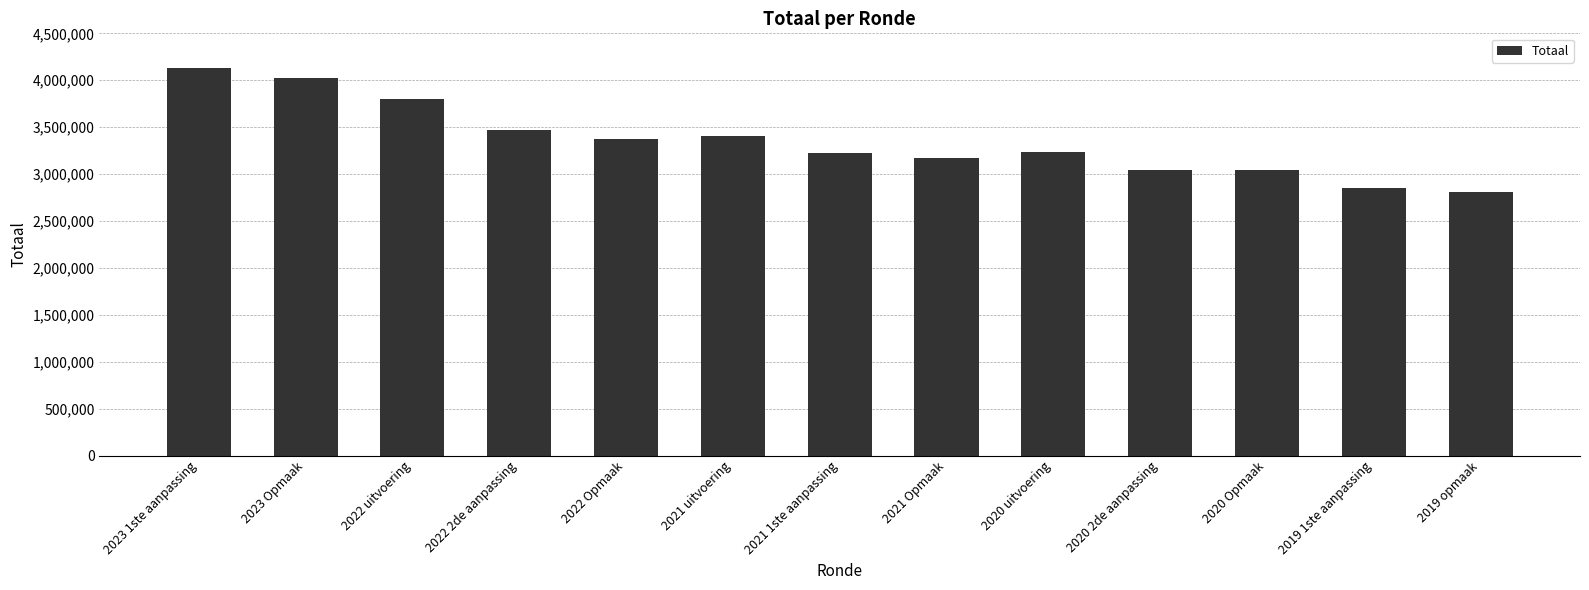

How many bars are there in total?

13